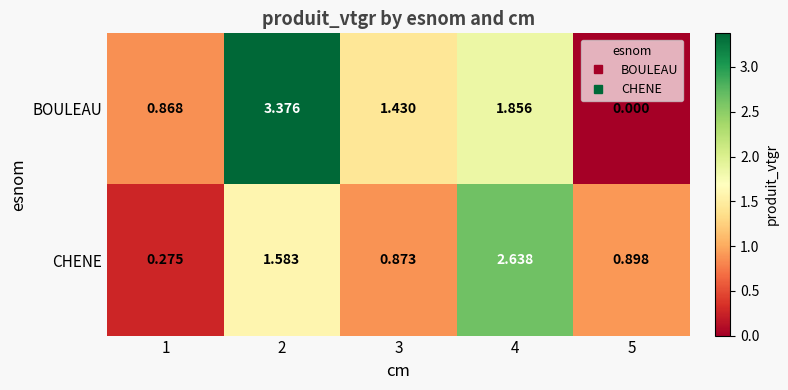

Which series changed the most between 3 and 4?

CHENE